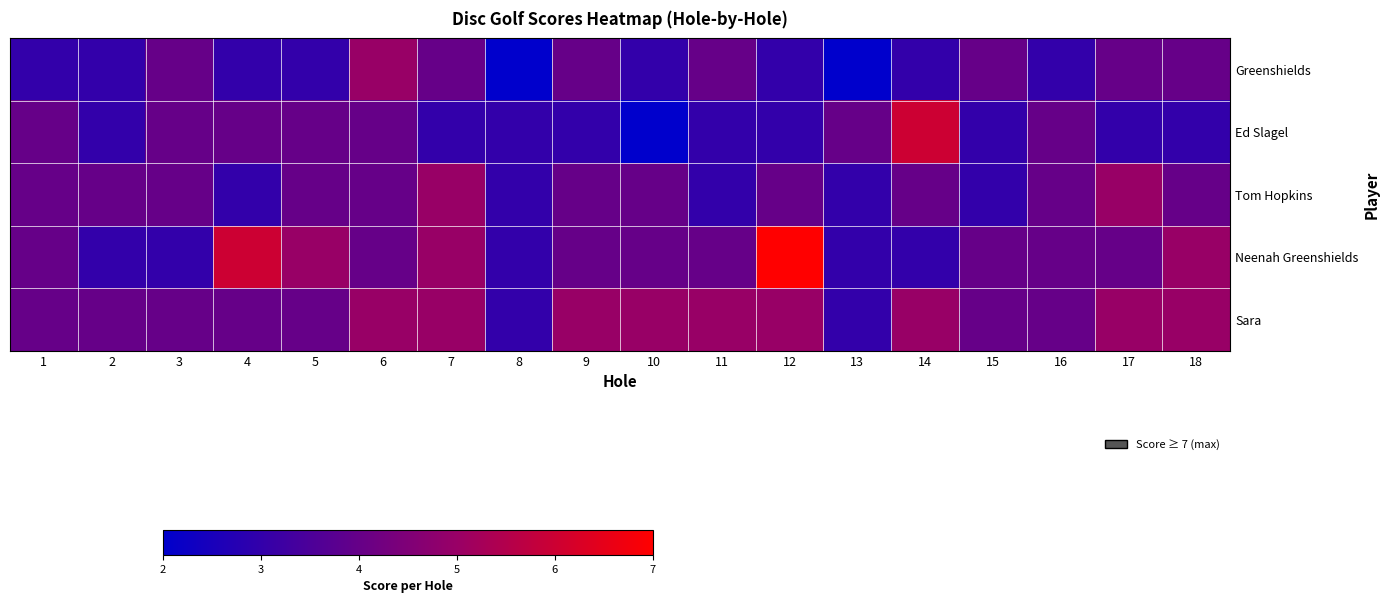

Count the number of categories in the chart.

18